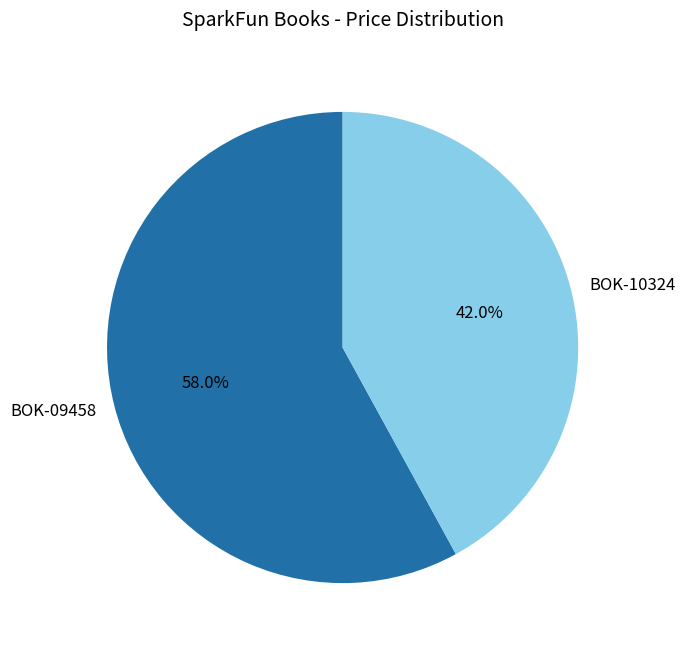

What is the ratio of the value at BOK-10324 to the value at BOK-09458?

0.7